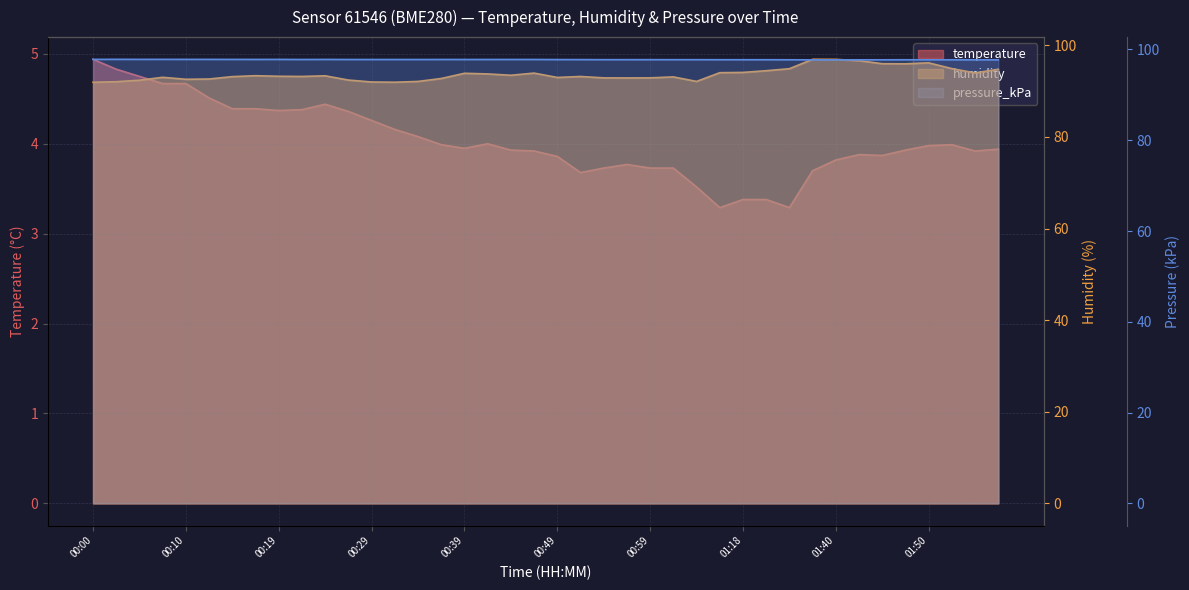

Read the pressure_kPa value at 00:17.

97.8